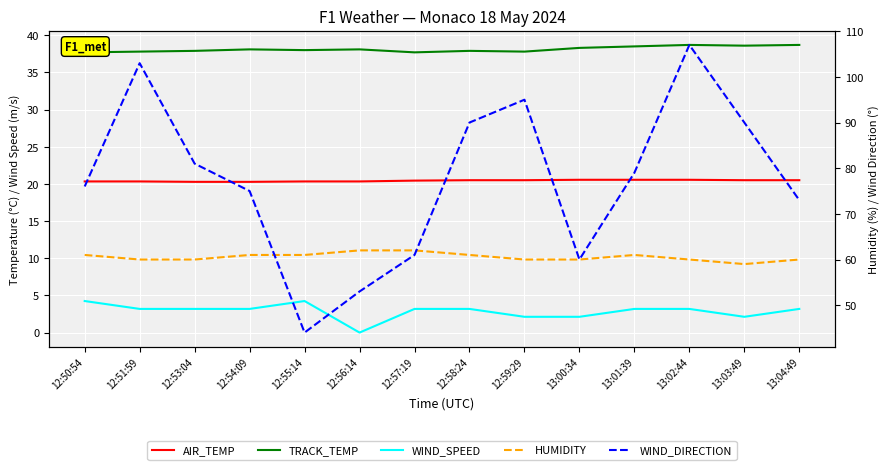

List the series in order of their overall mean, lowest first.

WIND_SPEED, AIR_TEMP, TRACK_TEMP, HUMIDITY, WIND_DIRECTION